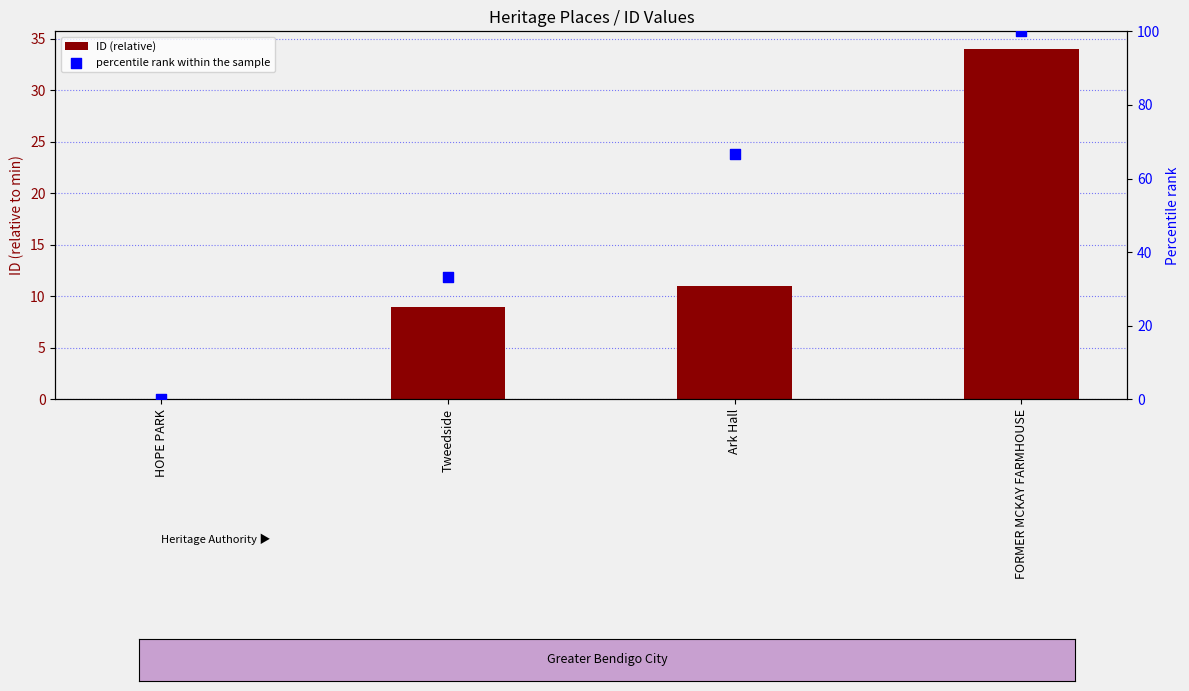

At how many categories does at least one series exceed 67?

1